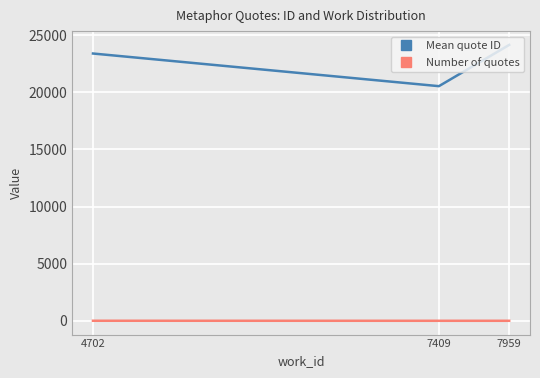

True or false: Number of quotes has a value of 1.0 at 7409.

True